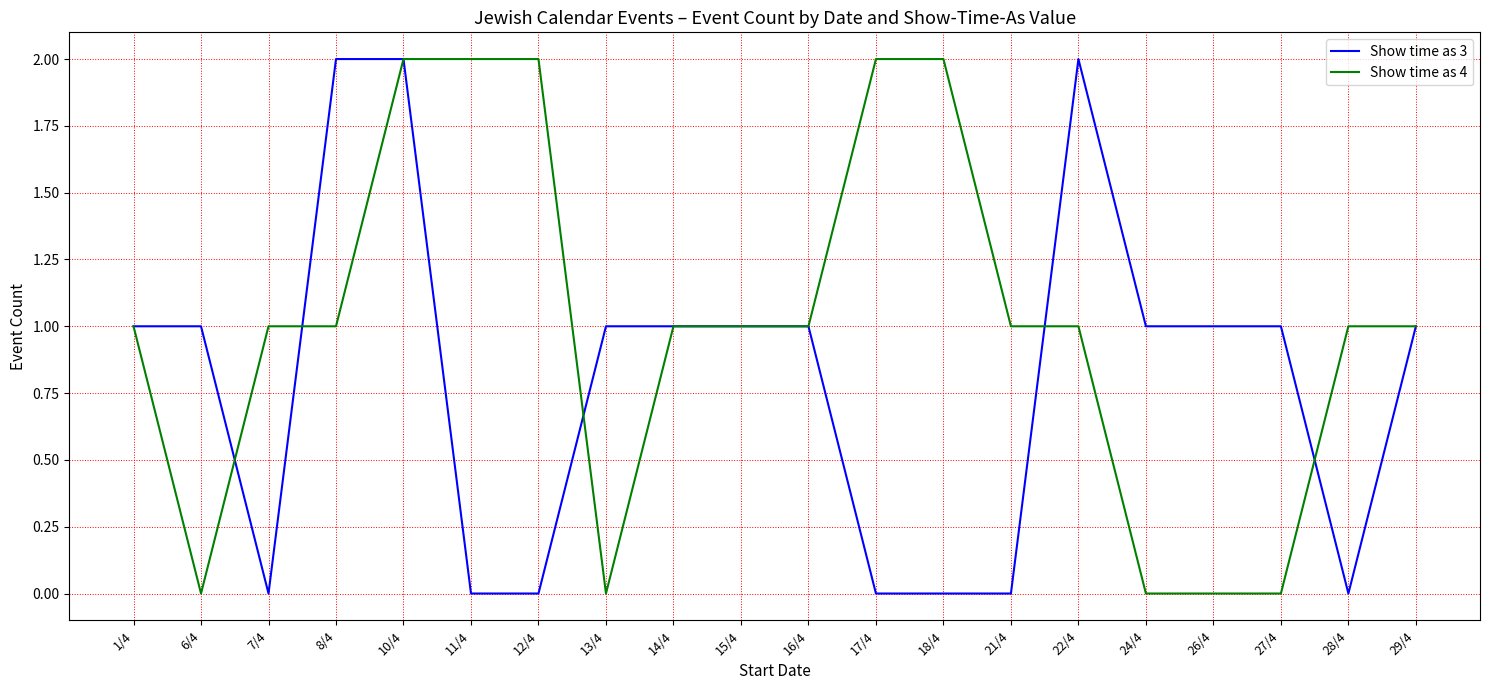

Rank the series by their average value, from highest to lowest.

Show time as 4, Show time as 3